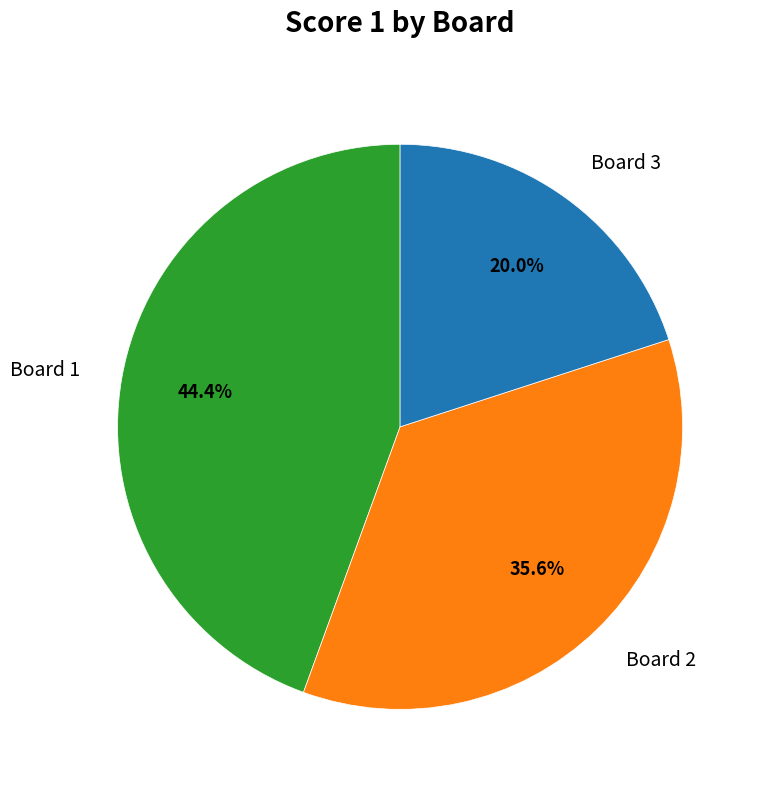

The Board 1 slice represents 44% of the pie. True or false?

True